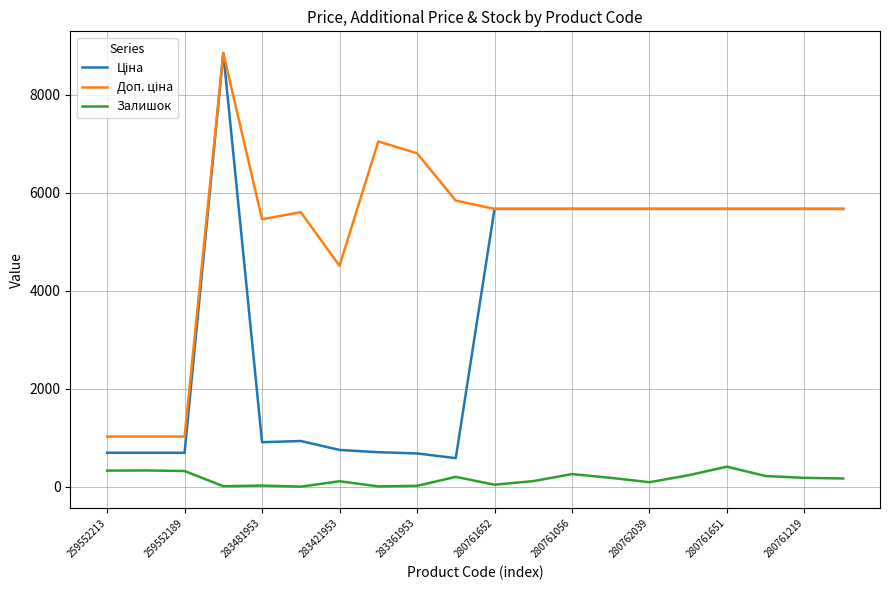

What is the maximum value shown in the chart?

8856.7